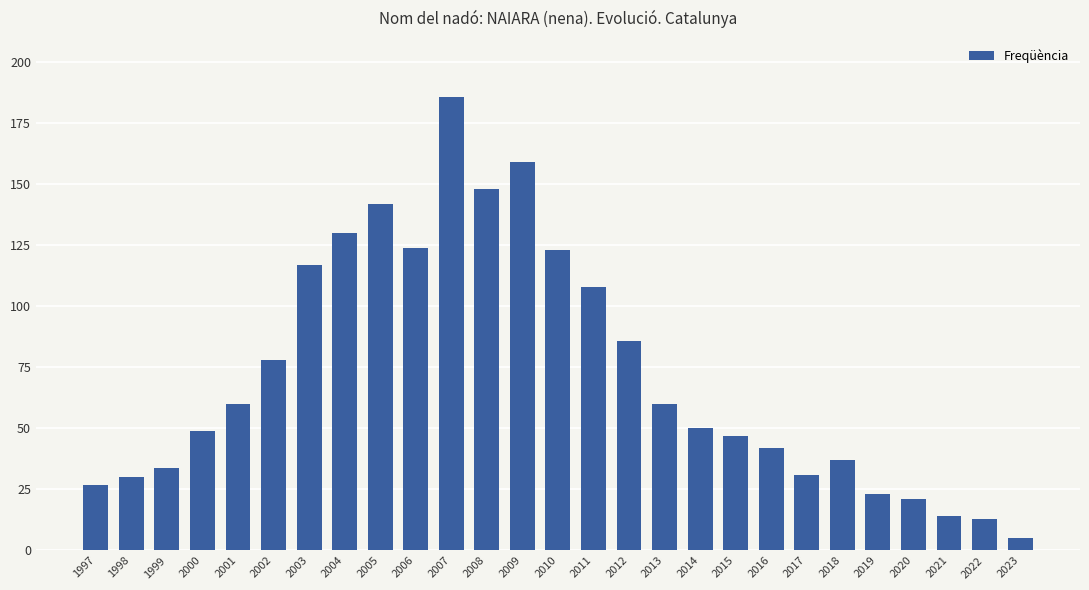

What is the difference between the maximum and minimum values?

181